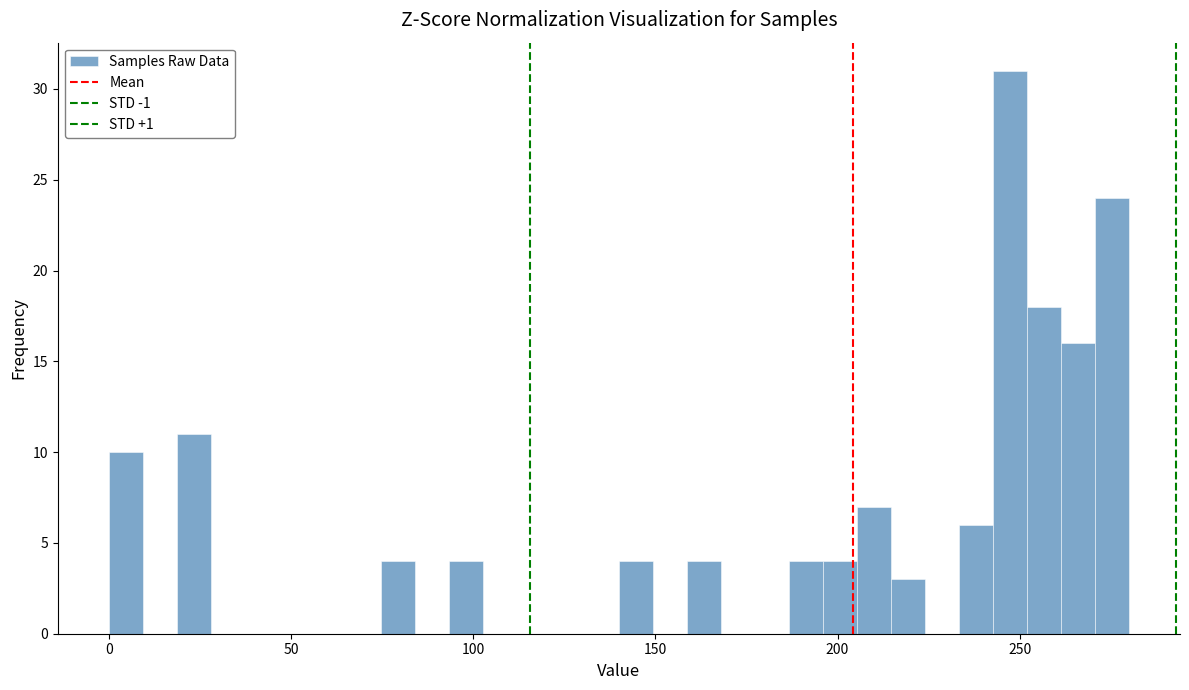

Read against the x-axis, roughly where is the centre of the tallest bar?

245